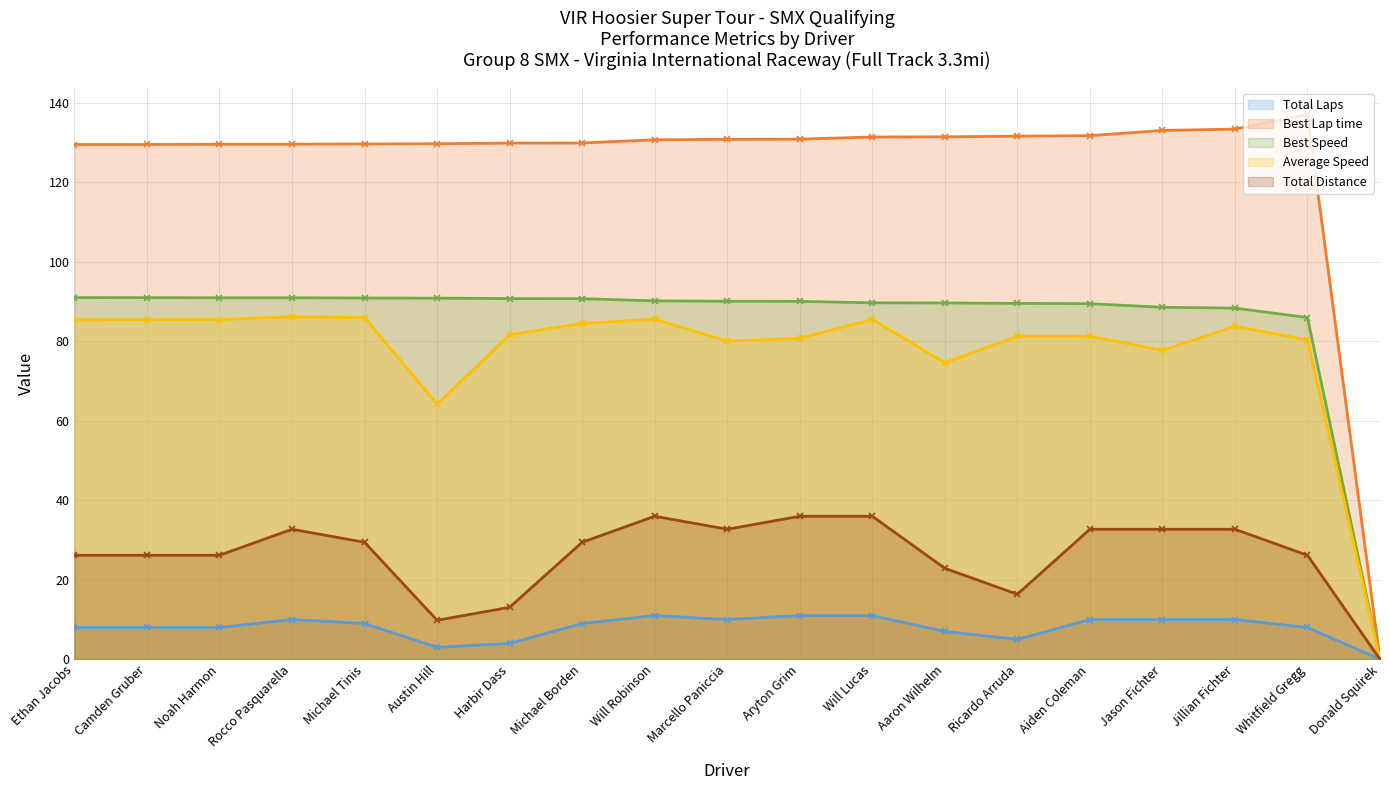

How many positive values does the Average Speed series have?

18